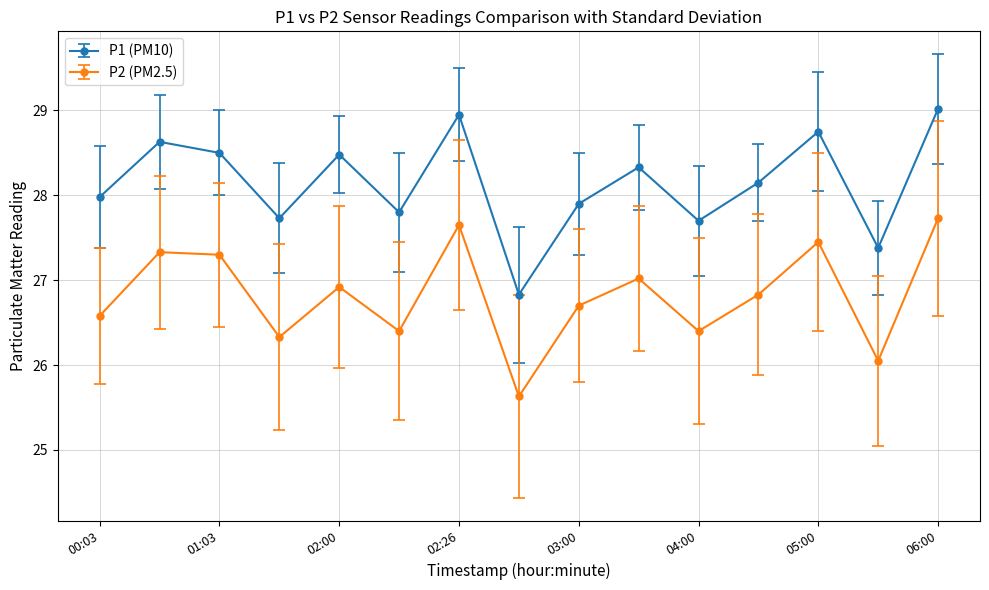

True or false: P1 (PM10) and P2 (PM2.5) cross at least once.

False